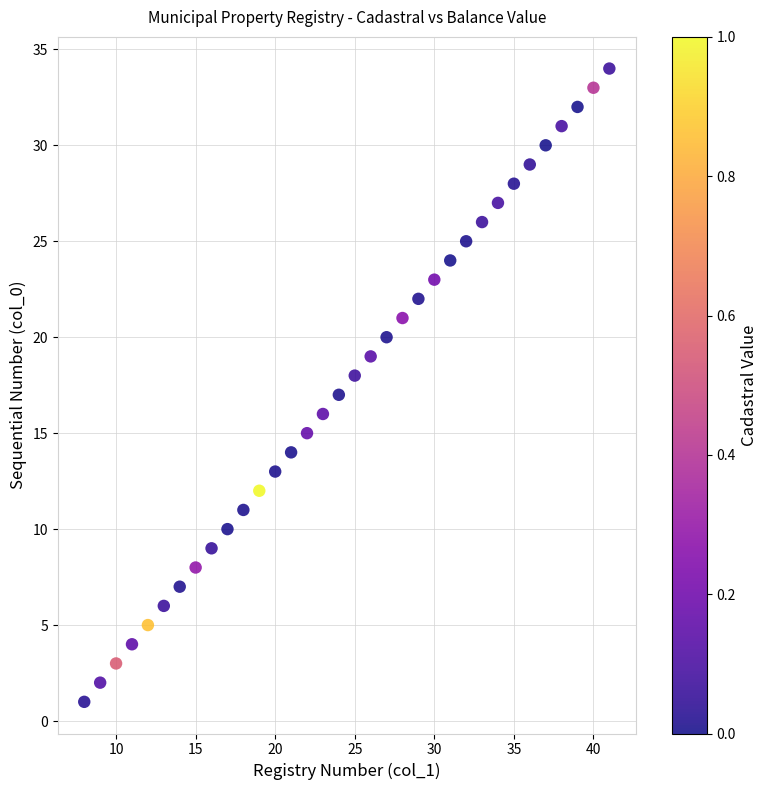

What is the range of X values (max minus min)?

33